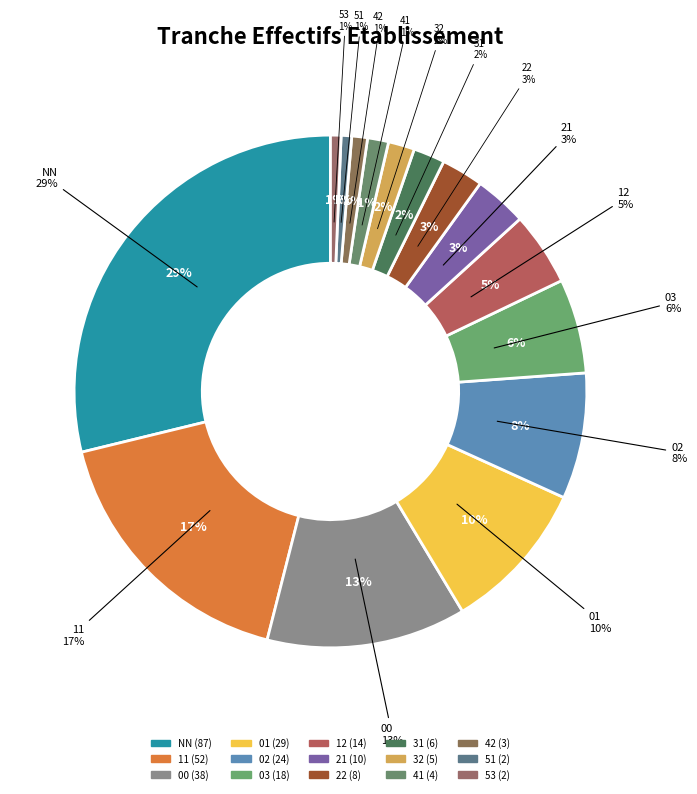

Is it true that 51 is 8% of the pie?

False